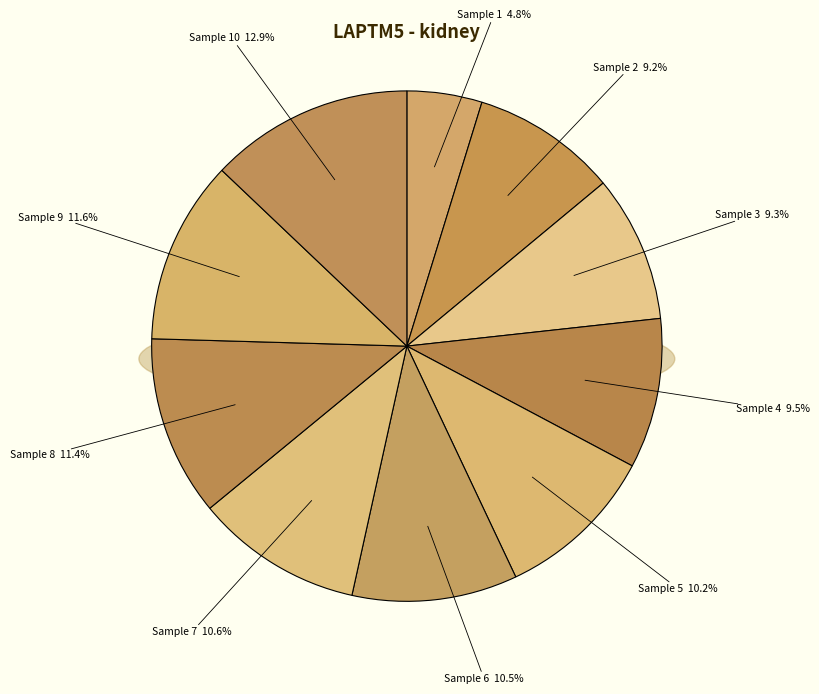

Count the number of slices in the pie.

10